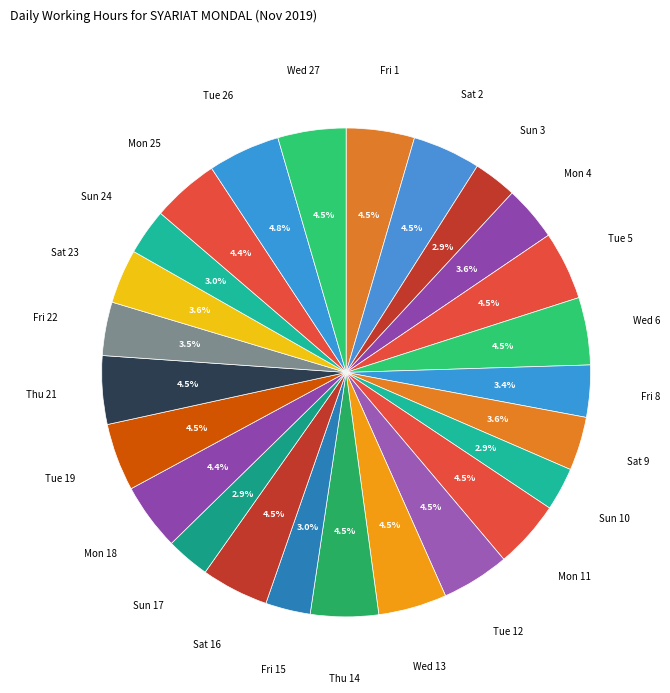

What is the largest slice in the pie chart?

Tue 26